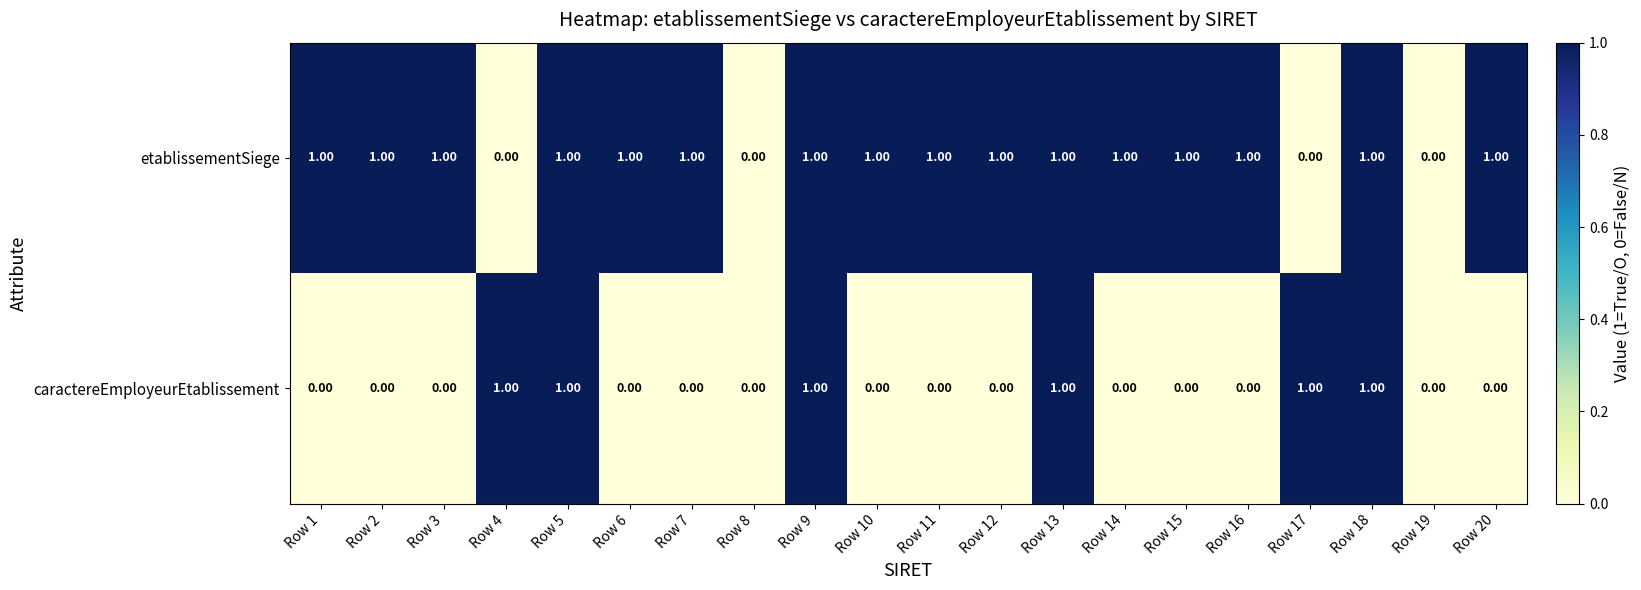

Is the value of caractereEmployeurEtablissement at Row 3 greater than the value of etablissementSiege at Row 11?

No